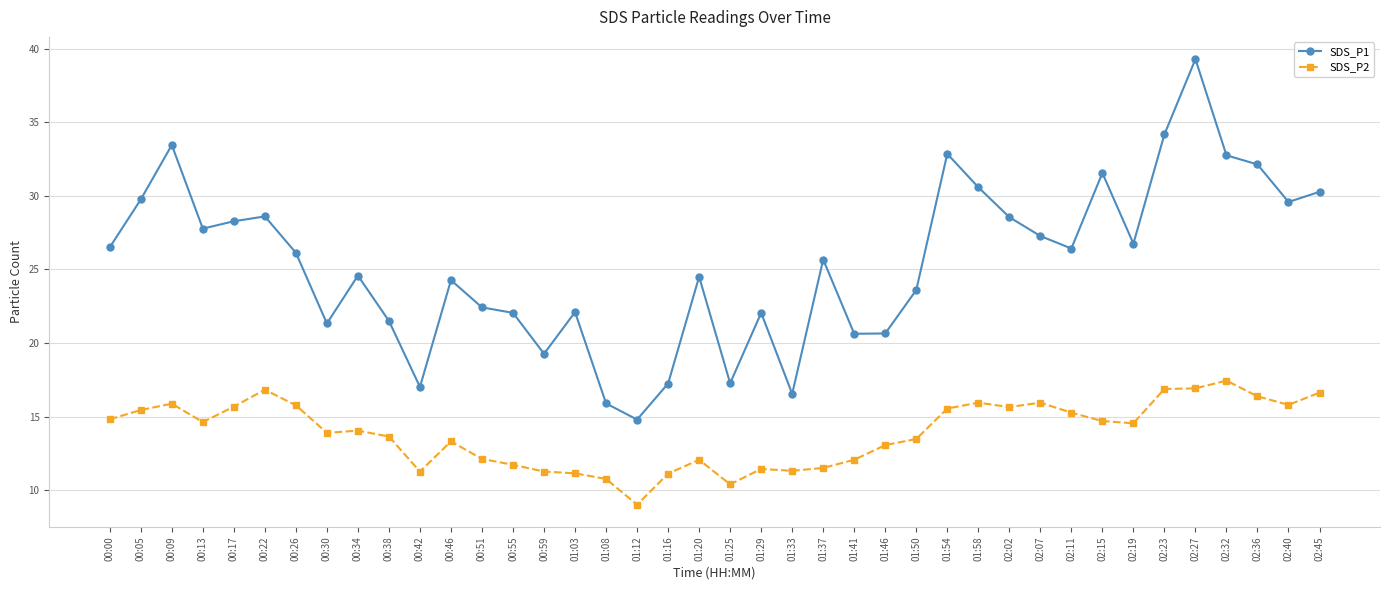

Which category has the lowest value in the SDS_P2 series?

01:12